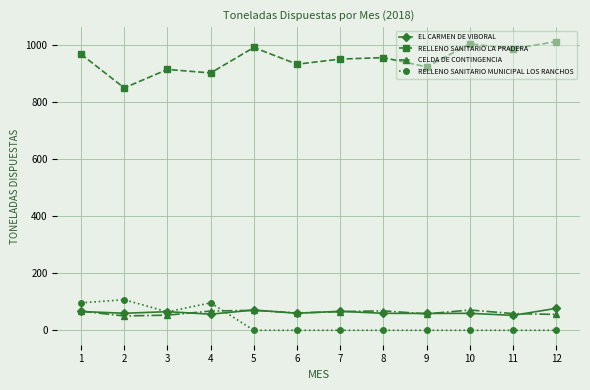

What is the spread (max minus min) of values at 5?

992.2